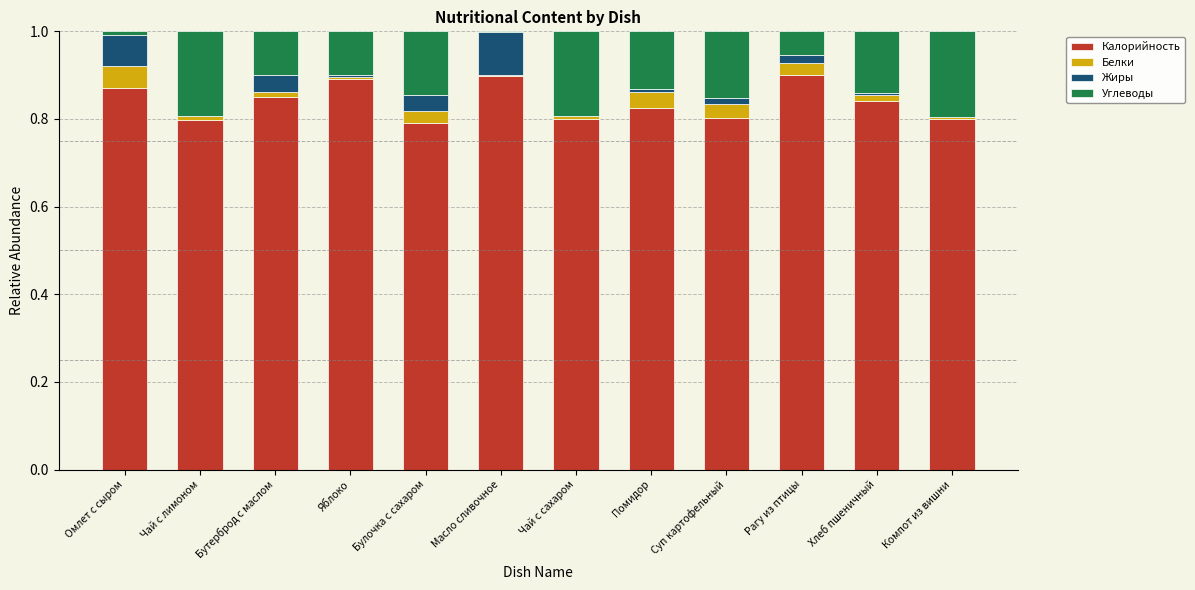

True or false: Калорийность has a value of 0.9 at Рагу из птицы.

True